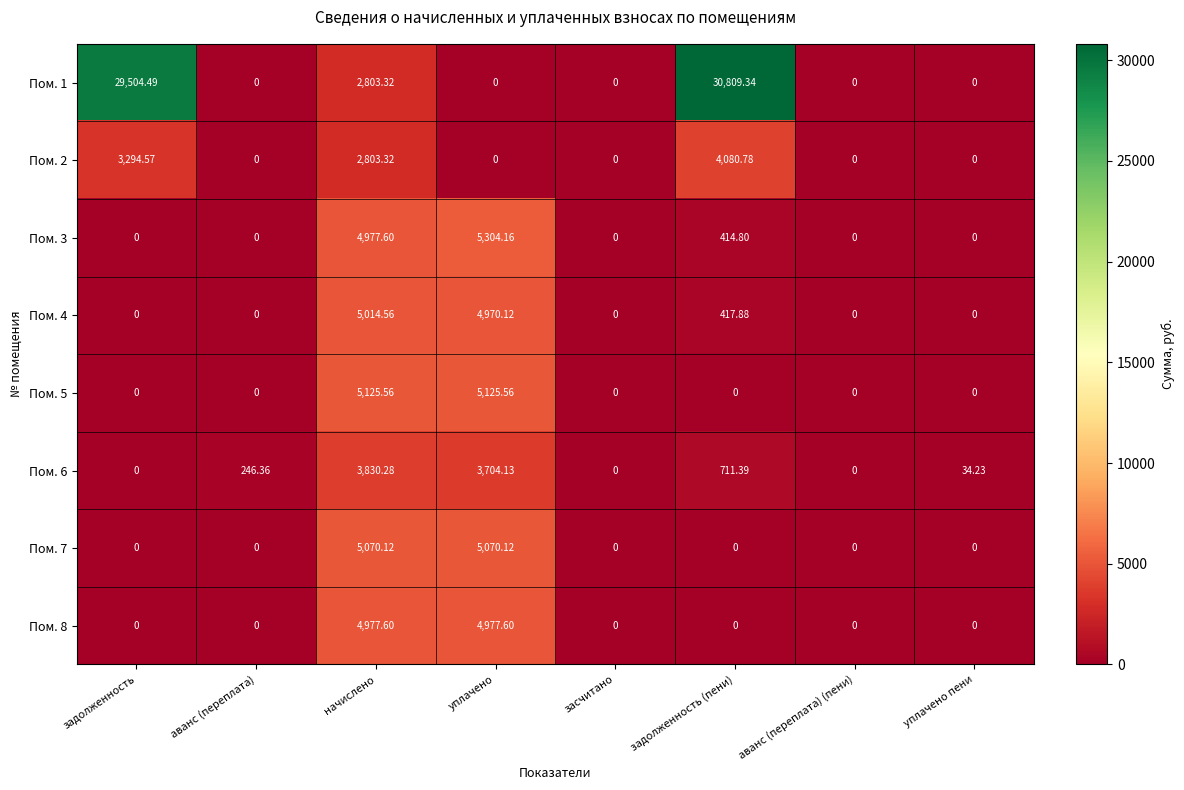

How many distinct data groups are displayed?

8